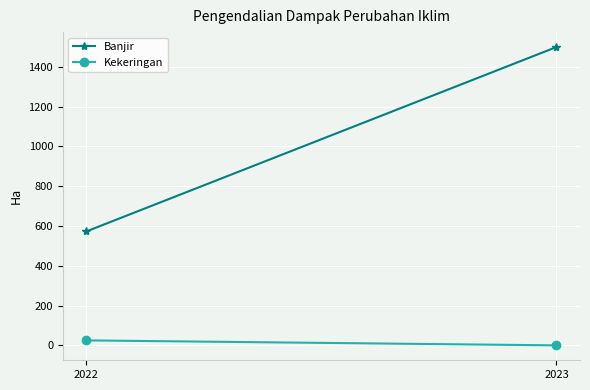

Reading left to right, list all the values displayed in this chart.

Banjir: 573	1500
Kekeringan: 25	0